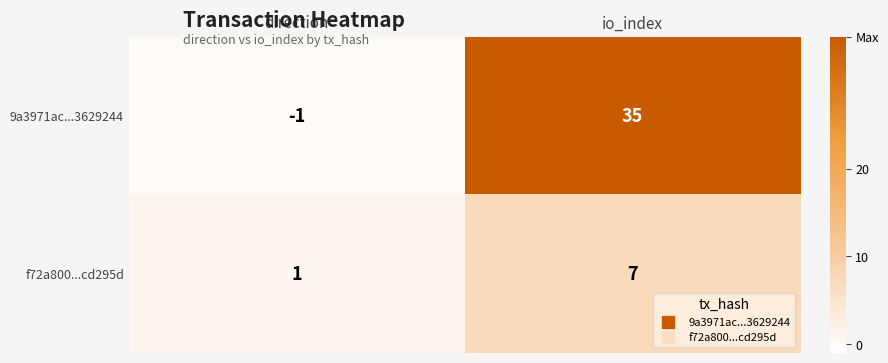

Which series changed the most between direction and io_index?

9a3971ac...3629244